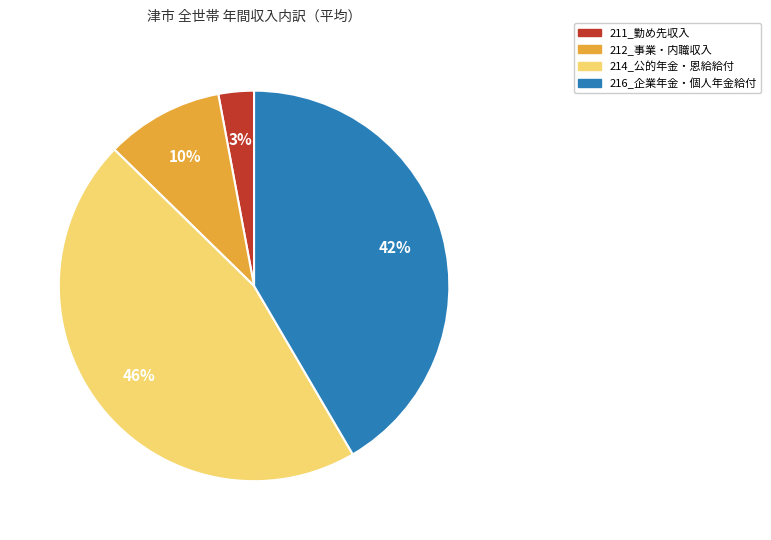

The 211_勤め先収入 slice represents 3% of the pie. True or false?

True